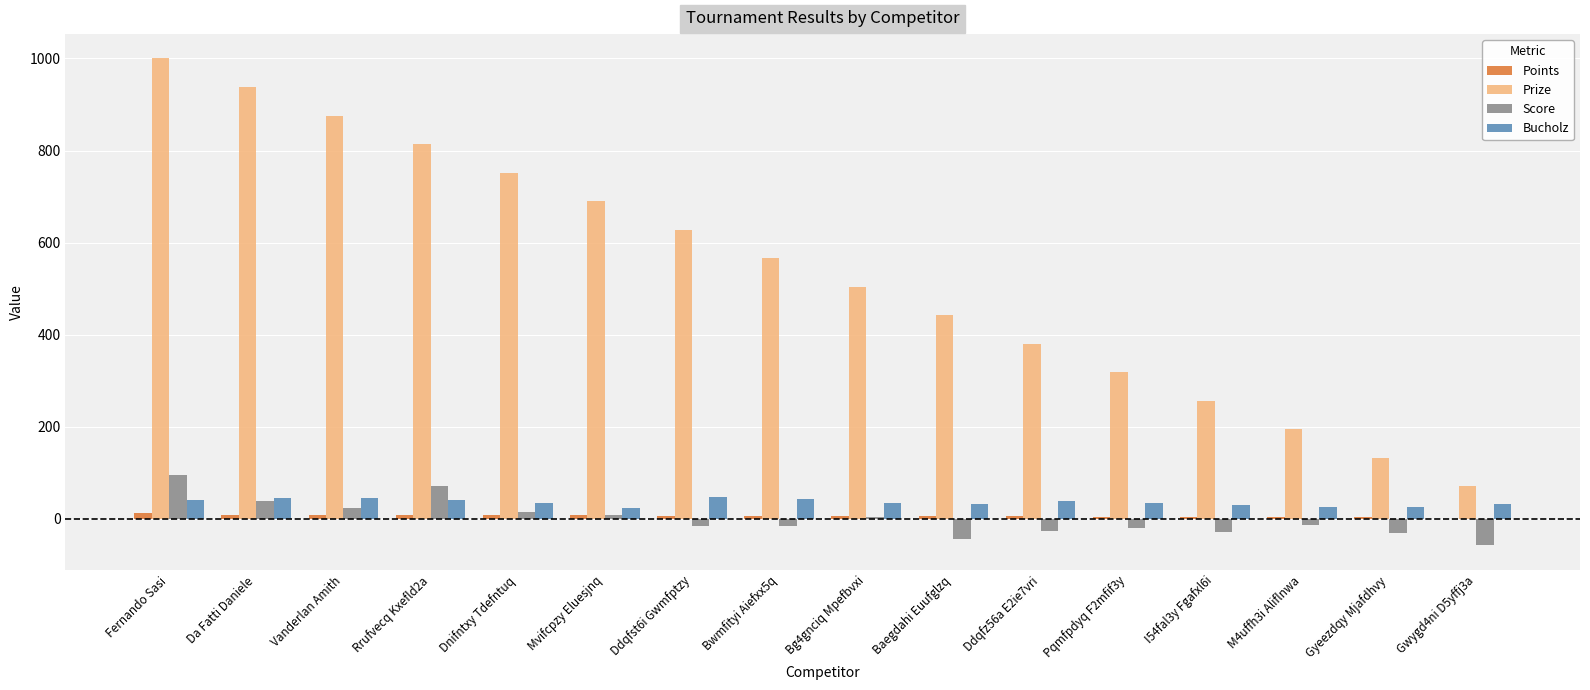

What is the sum of all Prize values?

8560